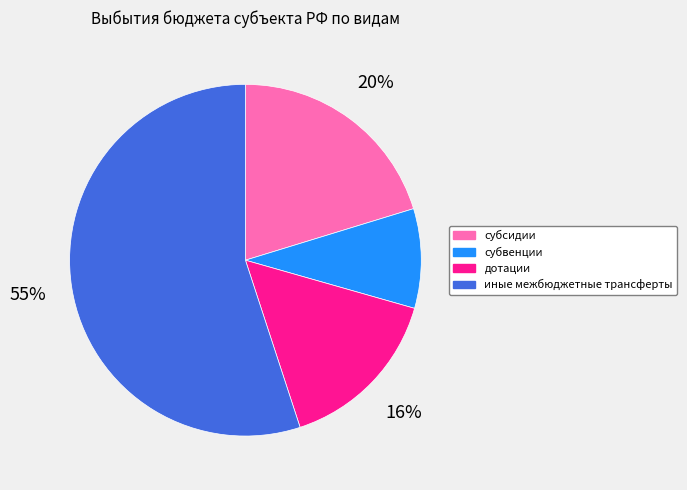

Rank the categories by value from lowest to highest.

субвенции, дотации, субсидии, иные межбюджетные трансферты